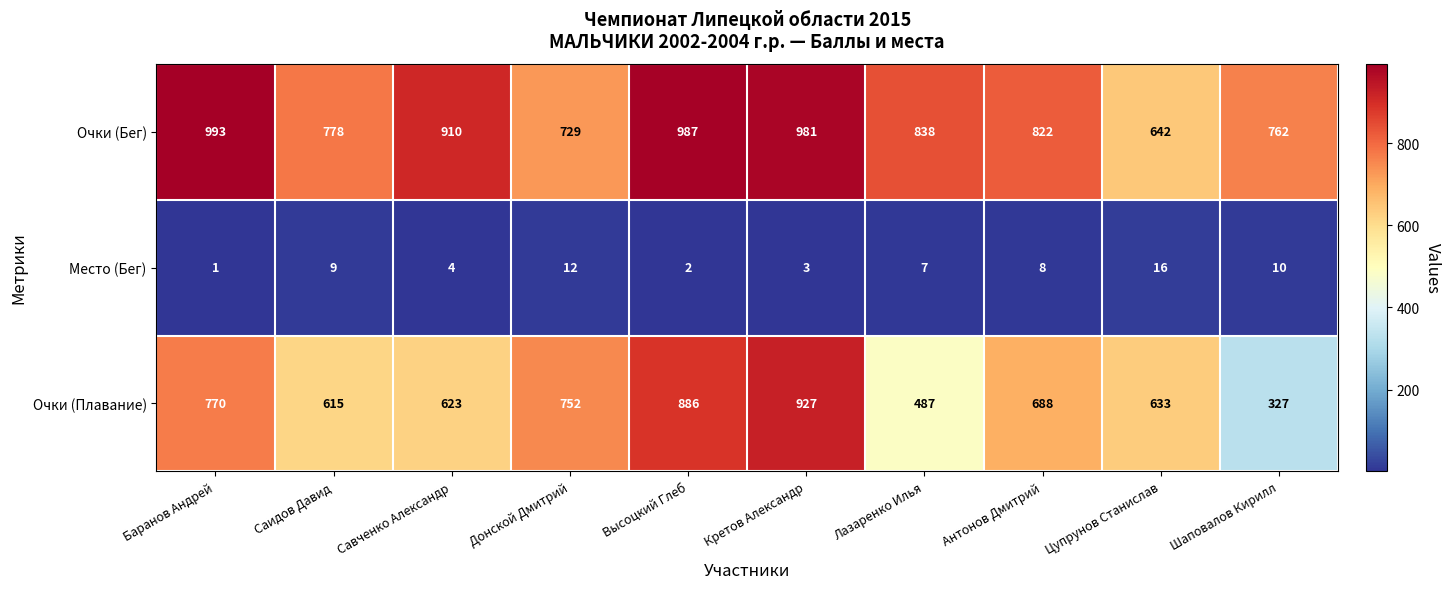

At which category does the chart reach its minimum across all series?

Баранов Андрей